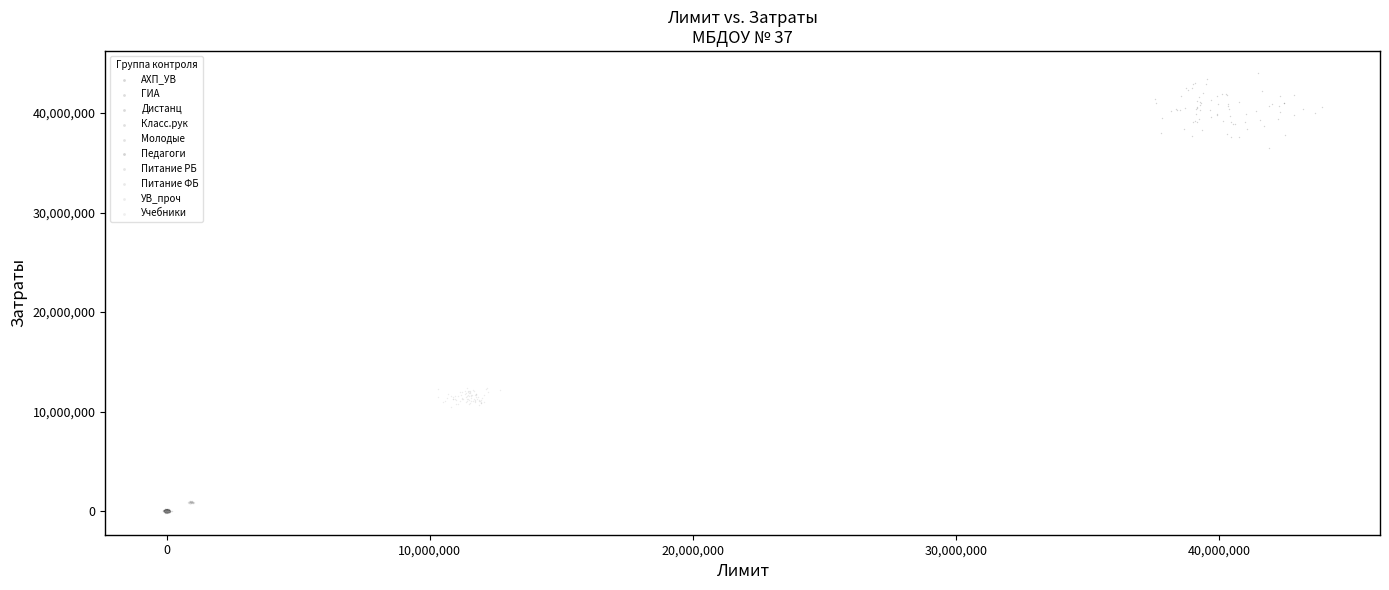

What are all the series names shown in the legend?

АХП_УВ, ГИА, Дистанц, Класс.рук, Молодые, Педагоги, Питание РБ, Питание ФБ, УВ_проч, Учебники